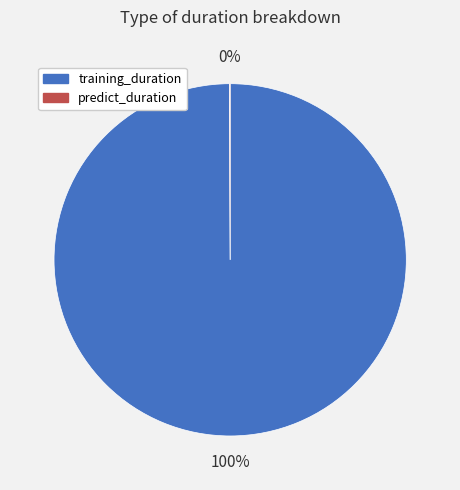

To the nearest percent, what portion does training_duration represent?

100%